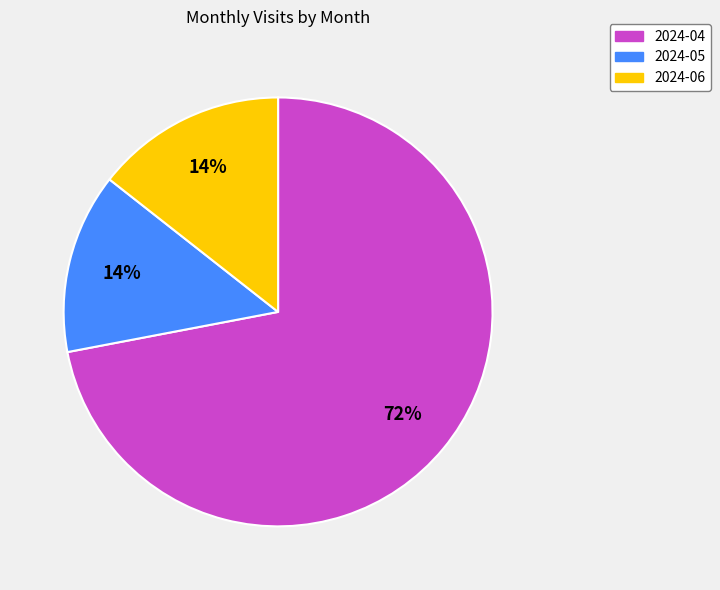

What percentage is the 2024-04 slice, to the nearest percent?

72%